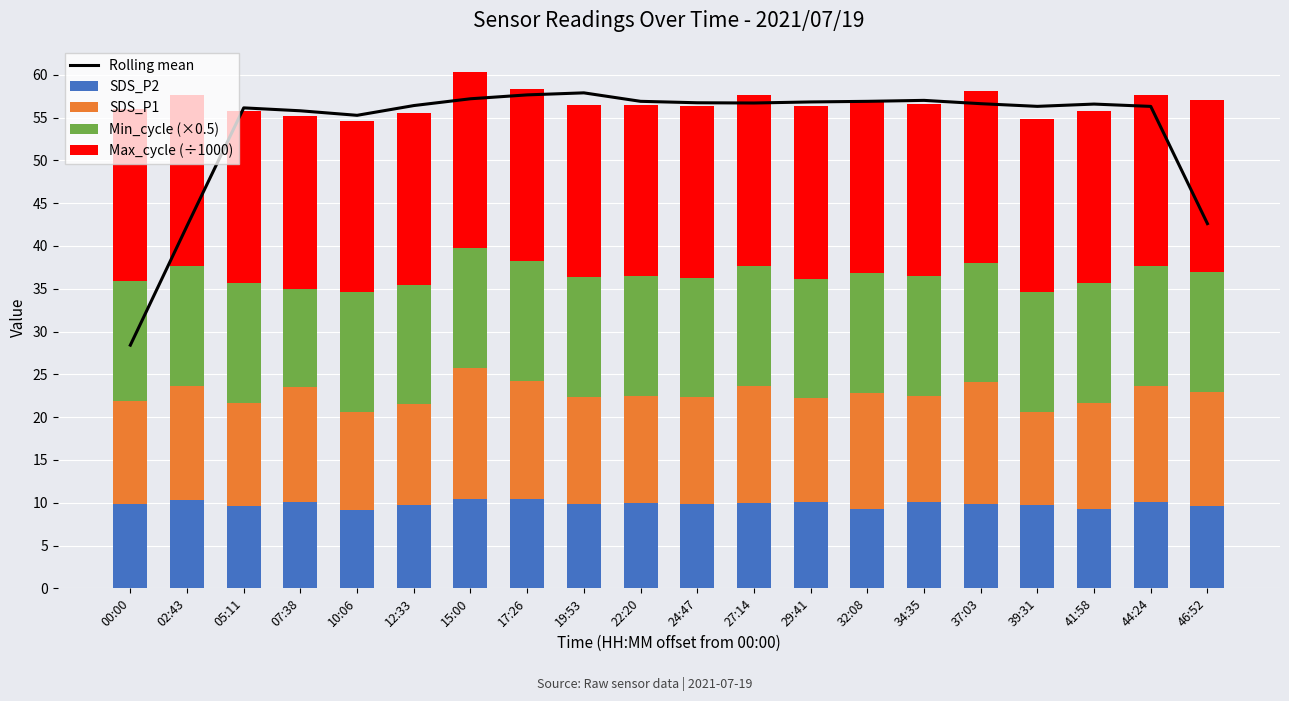

Reading left to right, what are all the values shown in this chart?

Rolling mean: 00:00=28.4	02:43=42.4	05:11=56.1	07:38=55.8	10:06=55.3	12:33=56.4	15:00=57.2	17:26=57.7	19:53=57.9	22:20=56.9	24:47=56.7	27:14=56.7	29:41=56.8	32:08=56.9	34:35=57.0	37:03=56.6	39:31=56.3	41:58=56.6	44:24=56.3	46:52=42.6
SDS_P2: 00:00=9.8	02:43=10.3	05:11=9.6	07:38=10.1	10:06=9.2	12:33=9.7	15:00=10.5	17:26=10.5	19:53=9.8	22:20=10.0	24:47=9.8	27:14=10.0	29:41=10.1	32:08=9.2	34:35=10.1	37:03=9.8	39:31=9.7	41:58=9.3	44:24=10.1	46:52=9.6
SDS_P1: 00:00=12.1	02:43=13.3	05:11=12.1	07:38=13.3	10:06=11.4	12:33=11.8	15:00=15.3	17:26=13.8	19:53=12.6	22:20=12.4	24:47=12.5	27:14=13.6	29:41=12.1	32:08=13.6	34:35=12.4	37:03=14.2	39:31=10.9	41:58=12.4	44:24=13.6	46:52=13.4
Min_cycle (×0.5): 00:00=14.0	02:43=14.0	05:11=14.0	07:38=11.5	10:06=14.0	12:33=14.0	15:00=14.0	17:26=14.0	19:53=14.0	22:20=14.0	24:47=14.0	27:14=14.0	29:41=14.0	32:08=14.0	34:35=14.0	37:03=14.0	39:31=14.0	41:58=14.0	44:24=14.0	46:52=14.0
Max_cycle (÷1000): 00:00=20.1	02:43=20.0	05:11=20.1	07:38=20.2	10:06=20.0	12:33=20.0	15:00=20.5	17:26=20.0	19:53=20.1	22:20=20.0	24:47=20.0	27:14=20.0	29:41=20.1	32:08=20.1	34:35=20.1	37:03=20.0	39:31=20.1	41:58=20.0	44:24=20.0	46:52=20.1